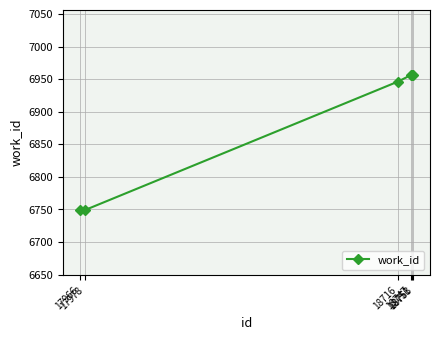

Approximately how many times larger is the value at 18753 compared to 18716?

1.0